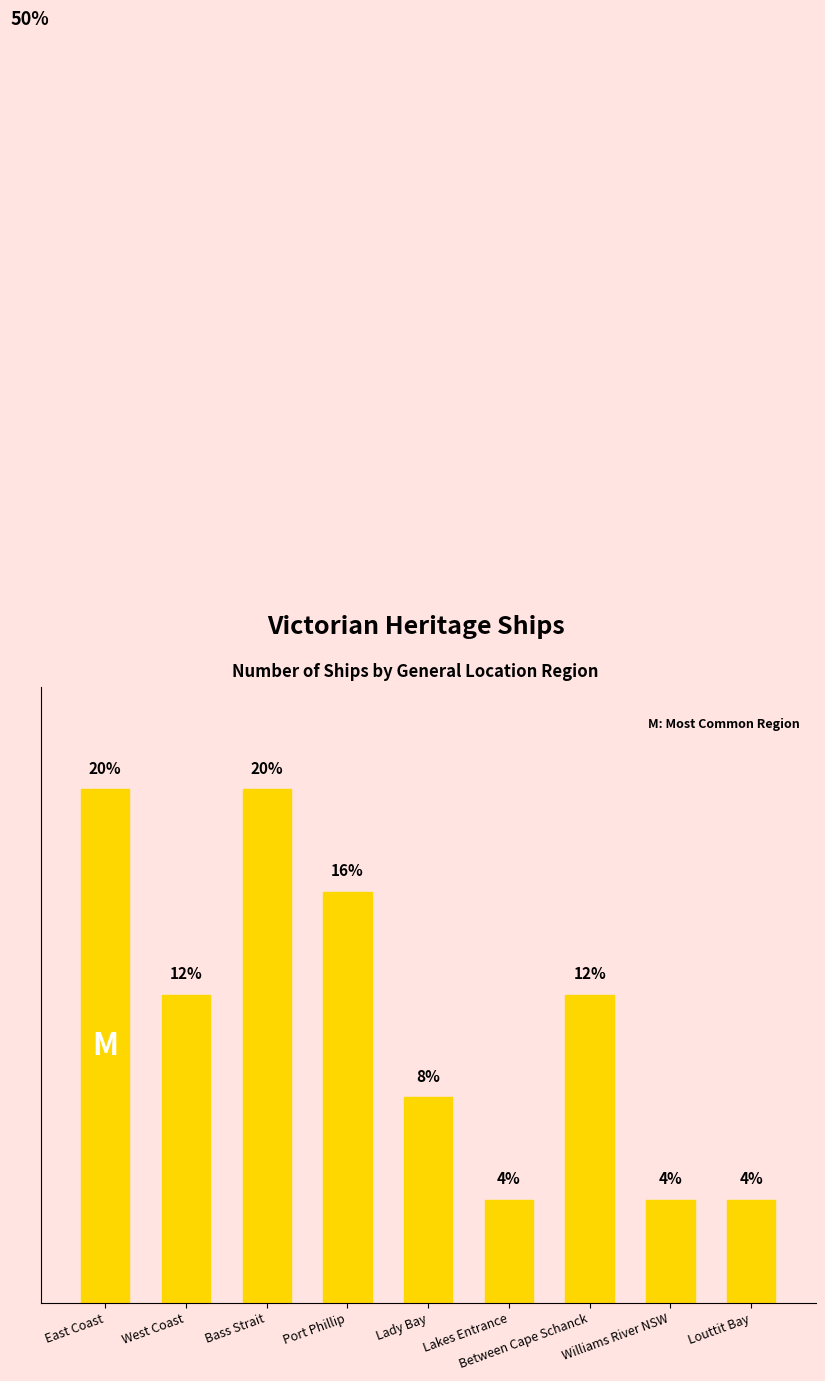

What is the label of the 5th bar from the left?

Lady Bay